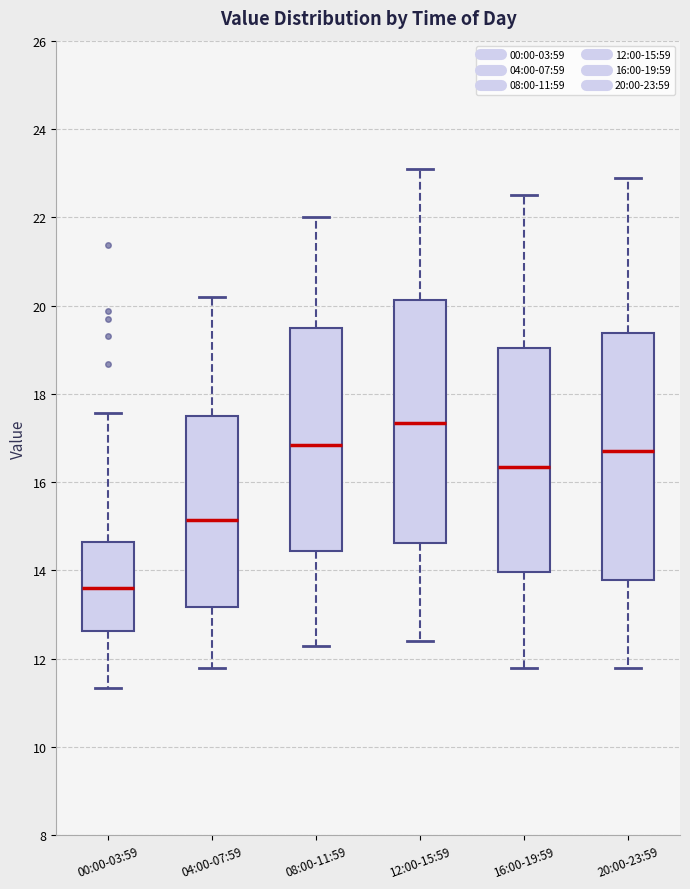

Reading left to right, transcribe this box plot: for each box, give where its median line is, the range the box spans, and where its two whiskers end, as read against the y-axis. The values are not printed on the chart, so give them approximately, as read against the axis.

00:00-03:59: median 13.6, box 12.6 to 14.6, whiskers 11.4 to 17.6
04:00-07:59: median 15.2, box 13.2 to 17.6, whiskers 11.8 to 20.2
08:00-11:59: median 16.8, box 14.4 to 19.6, whiskers 12.4 to 22.0
12:00-15:59: median 17.4, box 14.6 to 20.2, whiskers 12.4 to 23.2
16:00-19:59: median 16.4, box 14.0 to 19.0, whiskers 11.8 to 22.6
20:00-23:59: median 16.8, box 13.8 to 19.4, whiskers 11.8 to 23.0